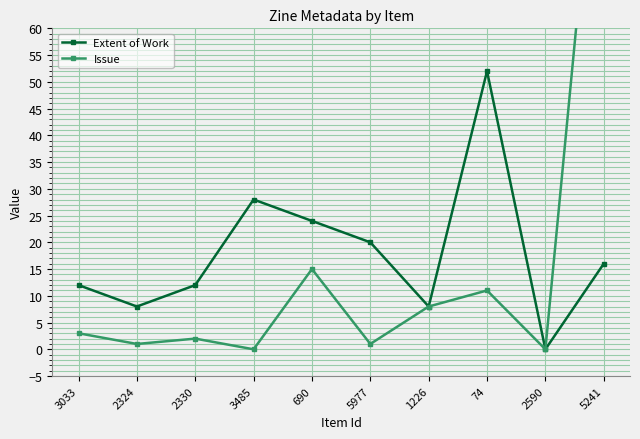

What is the difference between the Issue values at 2330 and 2324?

1